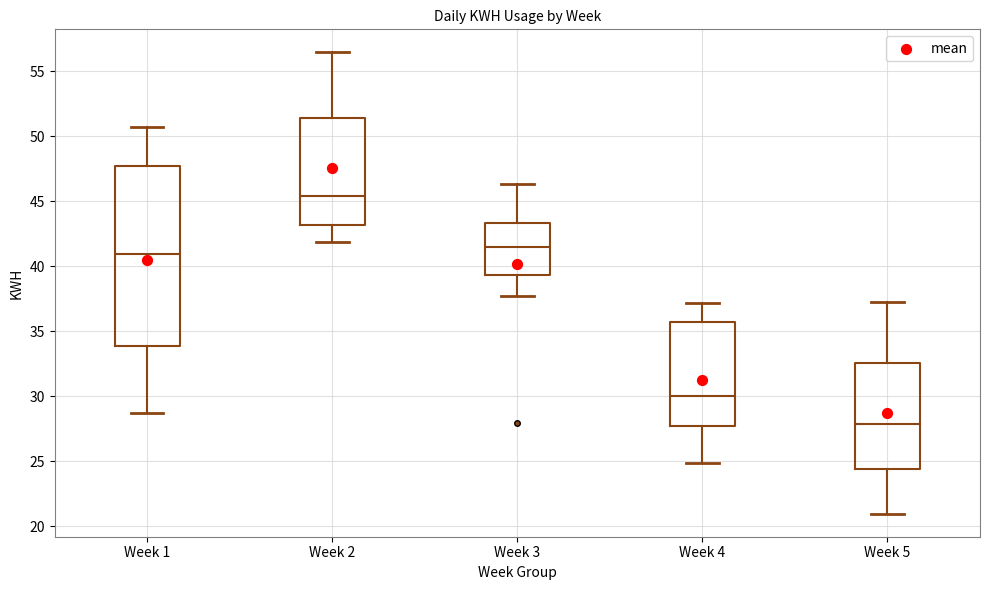

Where does the lower whisker of the box for Week 3 end on the y-axis? The values are not printed on the chart, so give them approximately, as read against the axis.

37.5